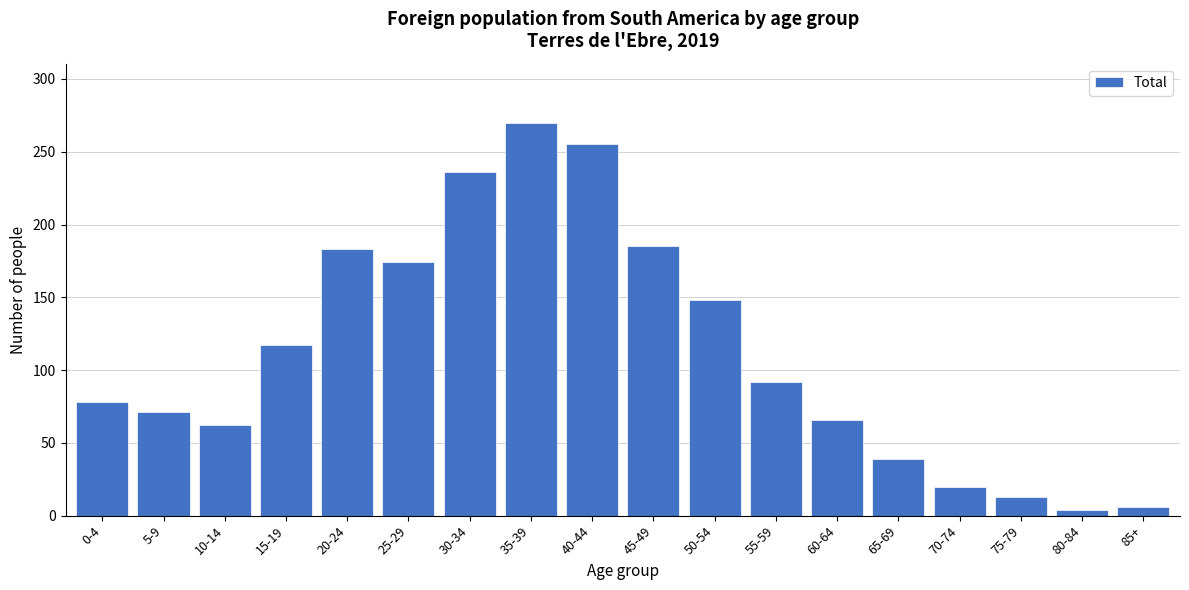

Reading left to right, transcribe all the data shown in this chart.

78	71	62	117	183	174	236	270	255	185	148	92	66	39	20	13	4	6